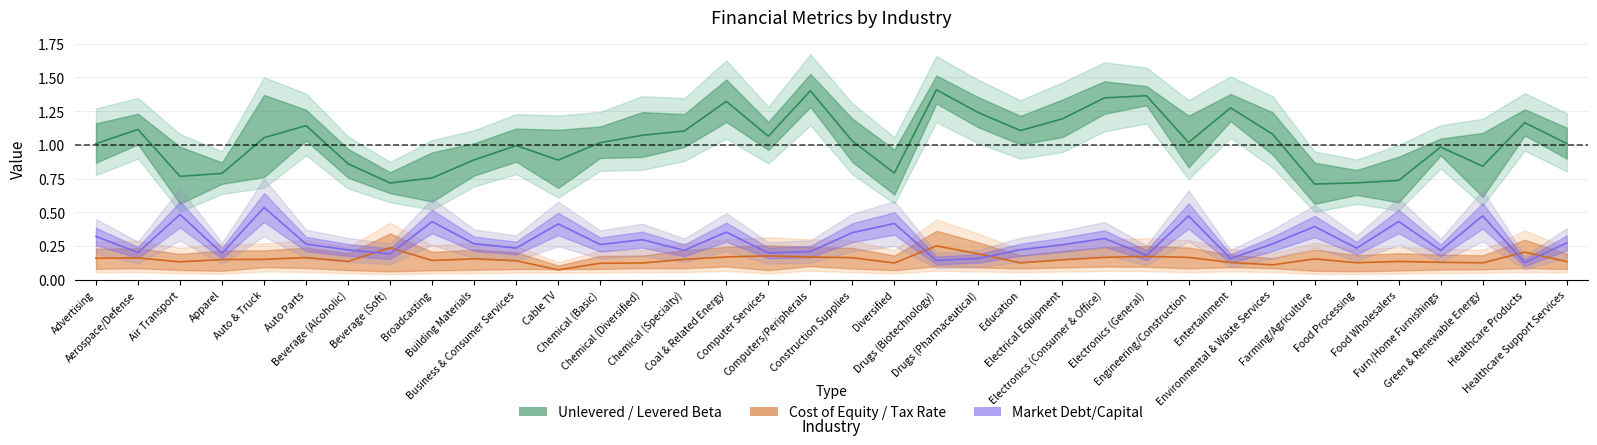

Does the chart display data point markers on the line(s)?

No